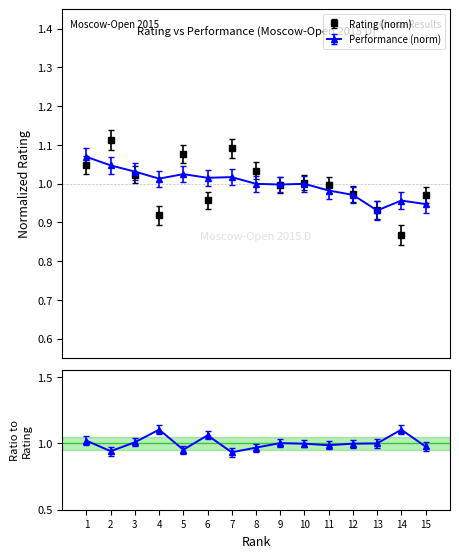

What is the sum of all Performance values?

15.0